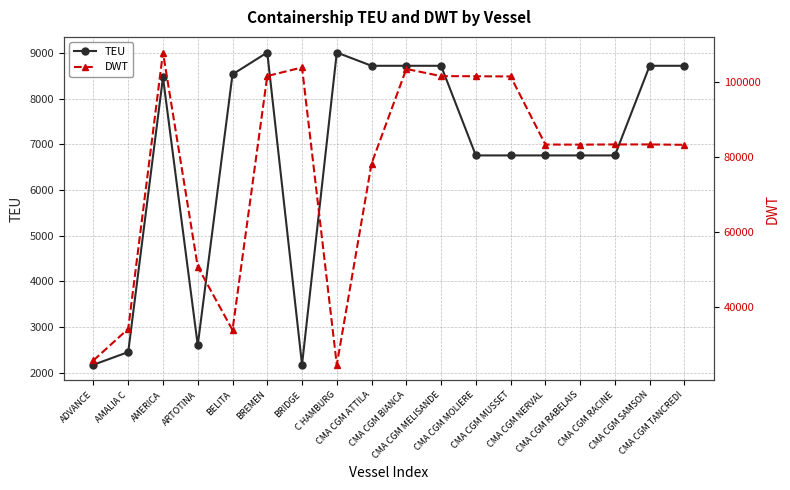

What are all the series names shown in the legend?

TEU, DWT